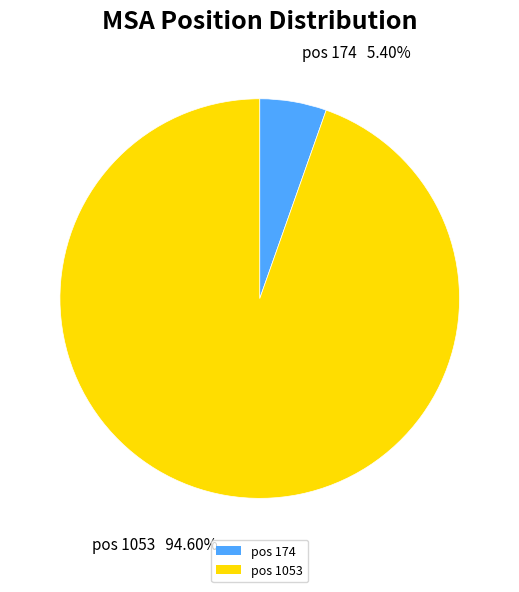

To the nearest percent, what is the average slice percentage?

50%